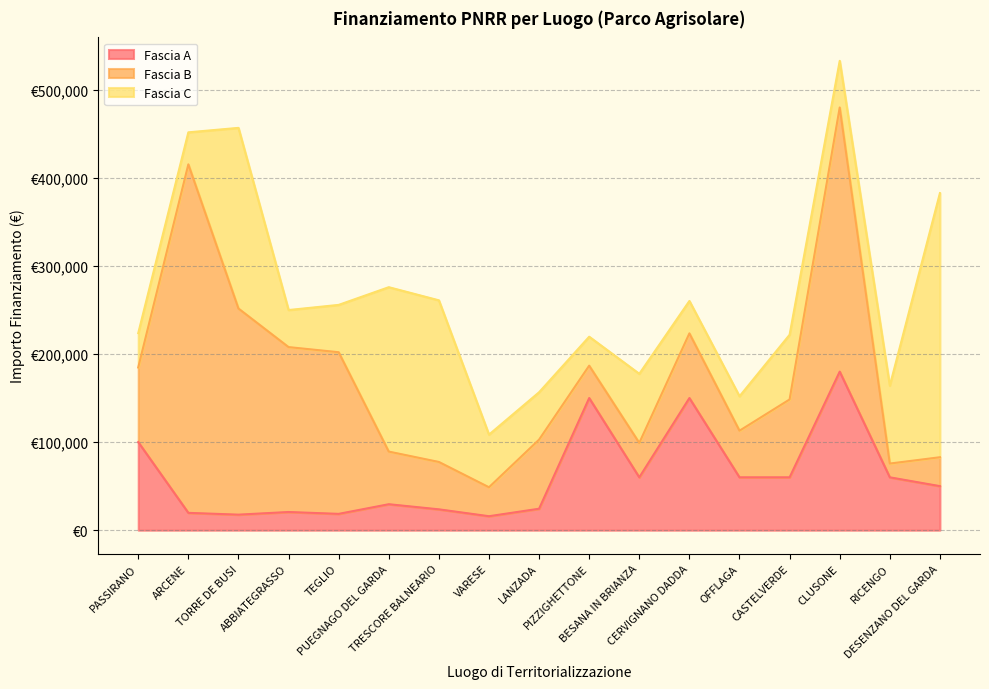

Which series has the widest spread of values?

Fascia B